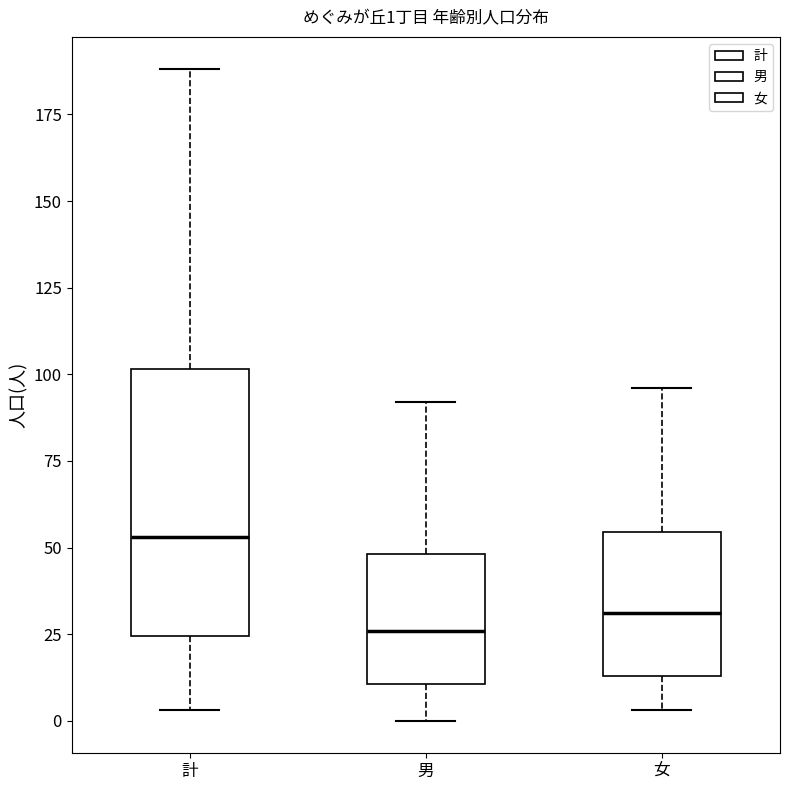

Which box's median line is the lowest?

男